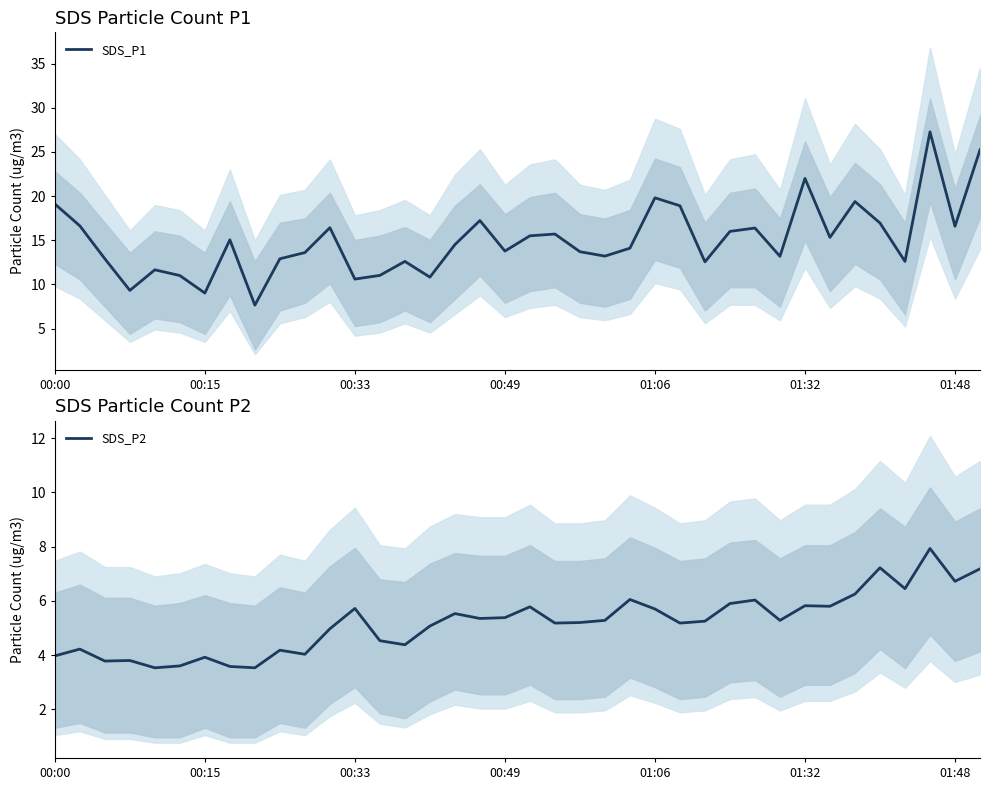

What is the difference between the SDS_P1 values at 20 and 34?

3.1